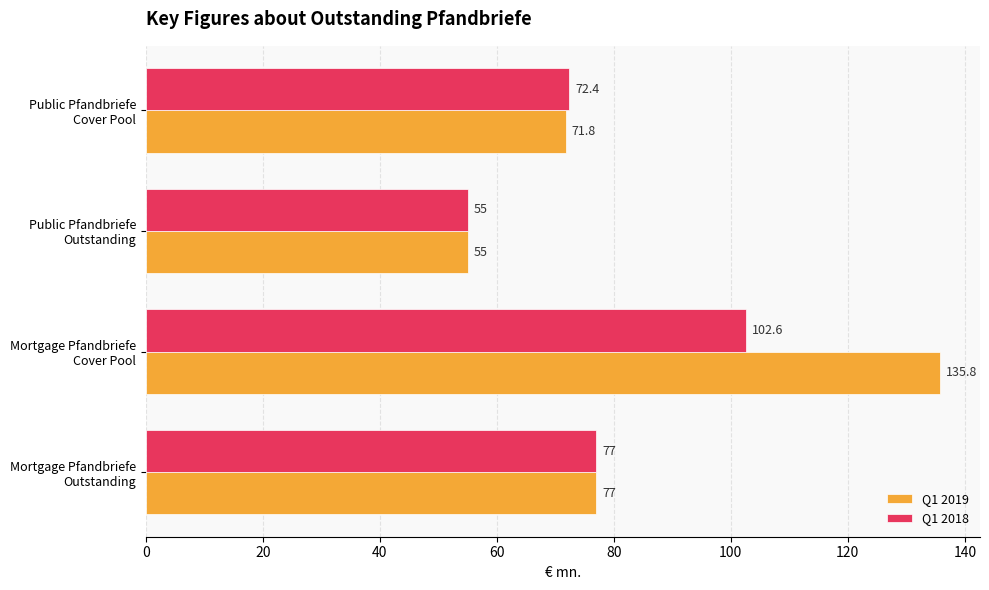

Which series has the largest total across all categories?

Q1 2019